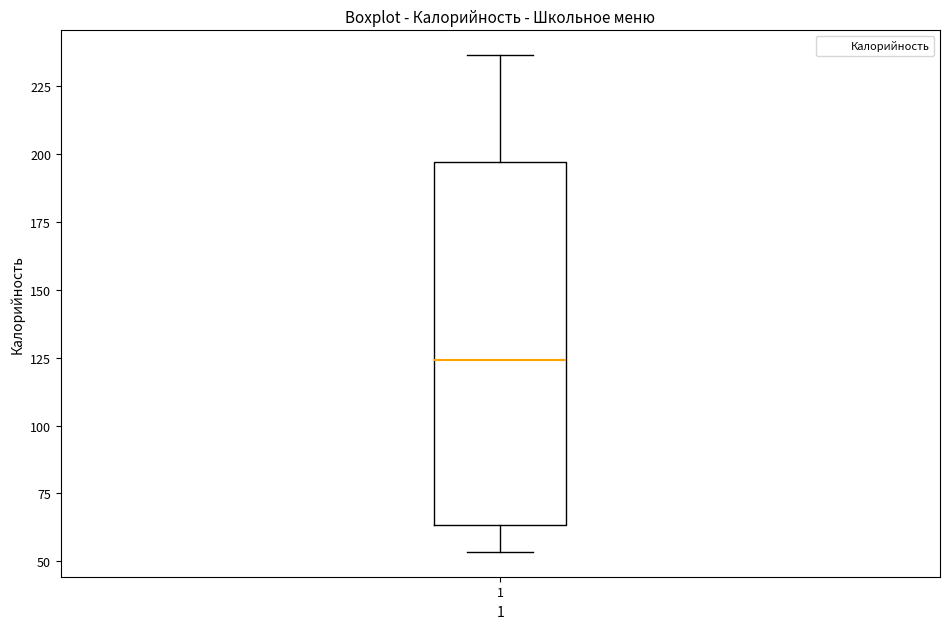

Where is the upper edge of the box at x = 1 on the y-axis? The values are not printed on the chart, so give them approximately, as read against the axis.

195